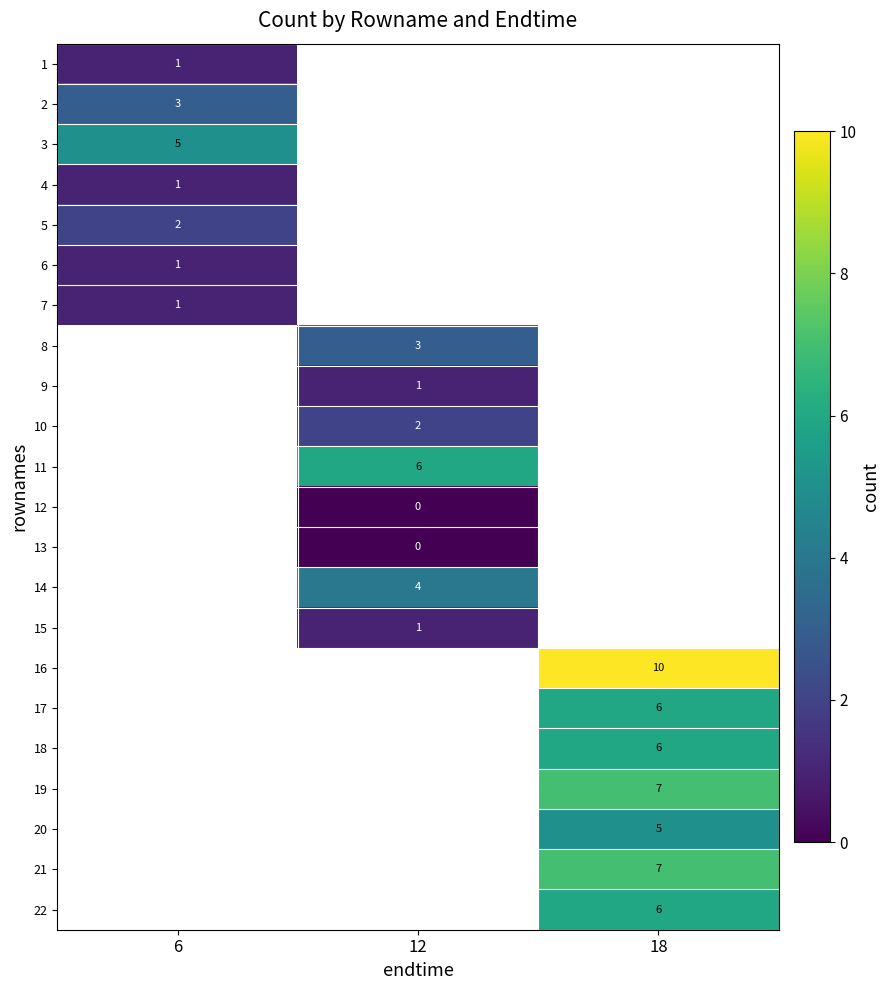

The 17 series shows 3 at 18. True or false?

False